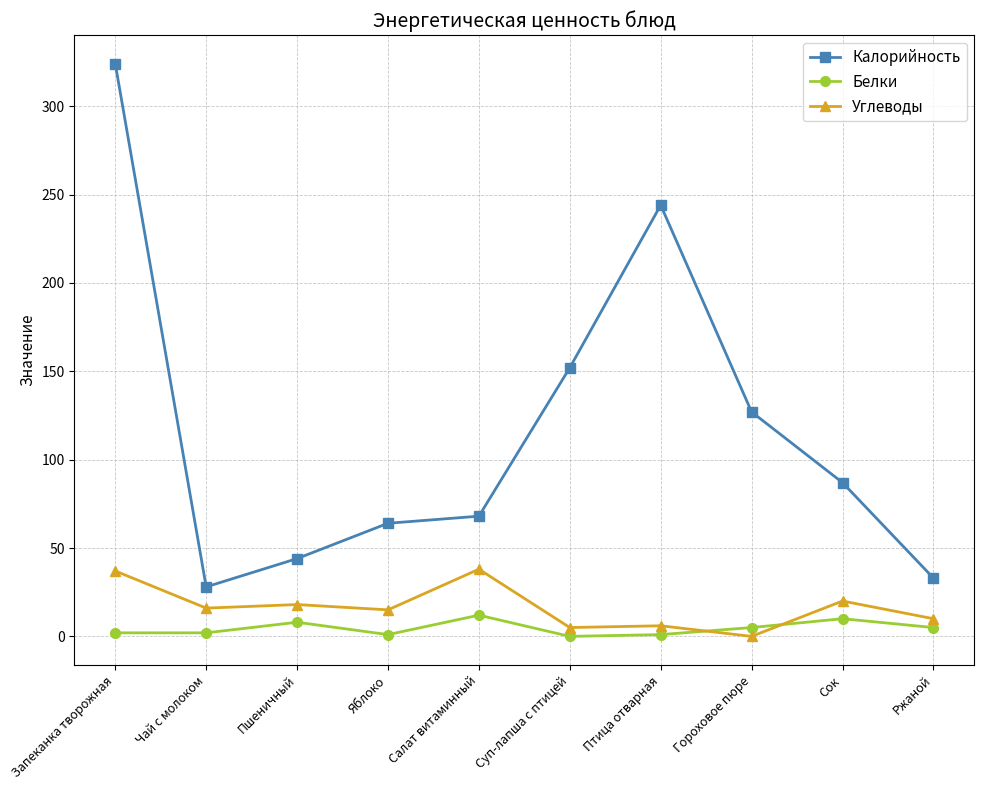

What is the difference between the maximum and minimum values in the Белки series?

12